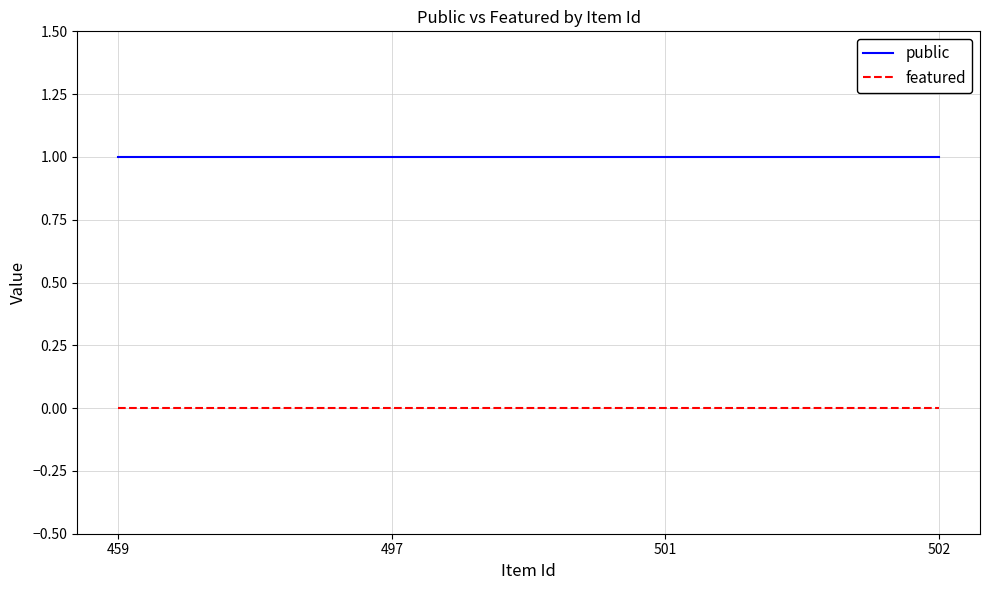

Is the value of public at 502 greater than the value of featured at 459?

Yes